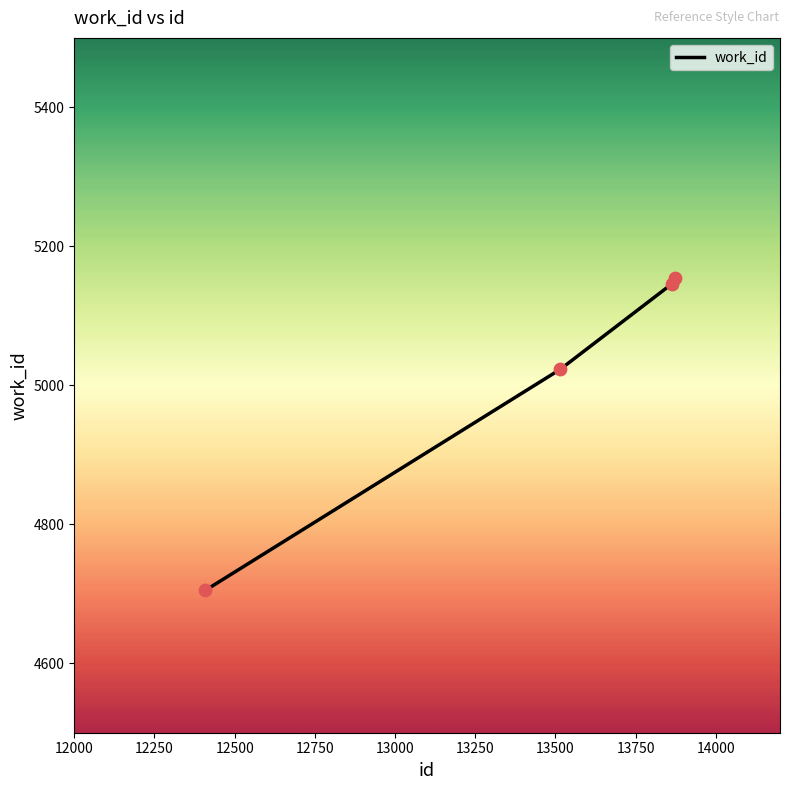

True or false: there are more than 2 points higher than both neighbors.

False